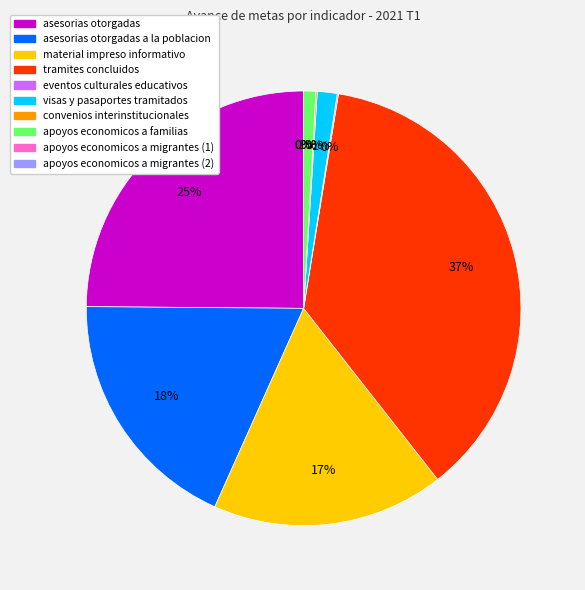

What percentage is the asesorias otorgadas a la poblacion slice, to the nearest percent?

18%